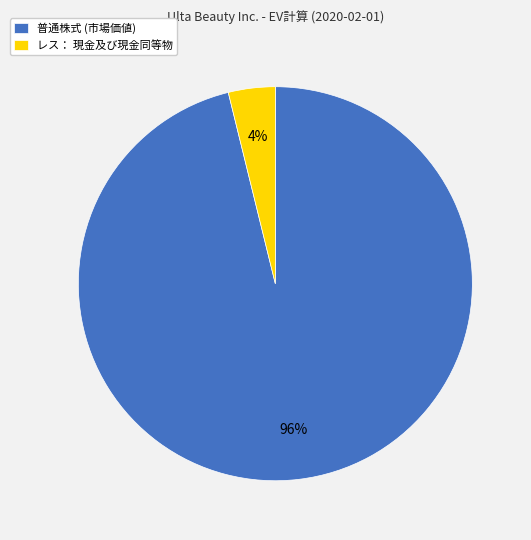

True or false: レス： 現金及び現金同等物 accounts for 4% of the total.

True